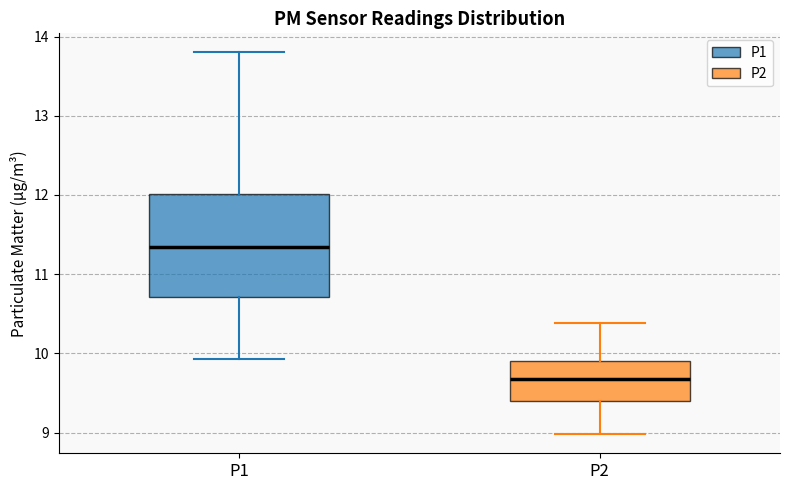

Reading left to right, transcribe this box plot: for each box, give where its median line is, the range the box spans, and where its two whiskers end, as read against the y-axis. The values are not printed on the chart, so give them approximately, as read against the axis.

P1: median 11.3, box 10.7 to 12.0, whiskers 9.9 to 13.8
P2: median 9.7, box 9.4 to 9.9, whiskers 9.0 to 10.4